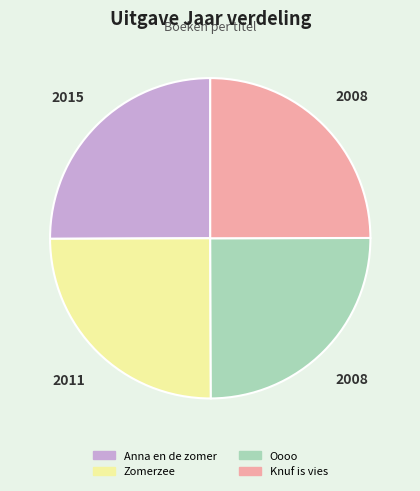

What is the ratio of the value at Oooo to the value at Anna en de zomer?

1.0